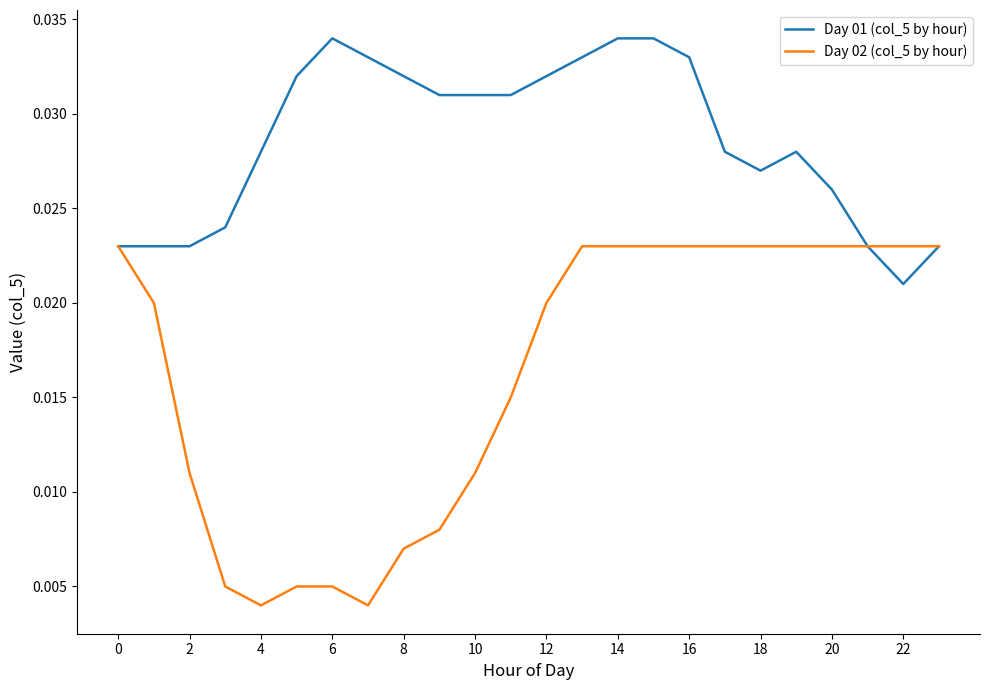

Count the Day 01 (col_5 by hour) values in the range 0 to 1.

24